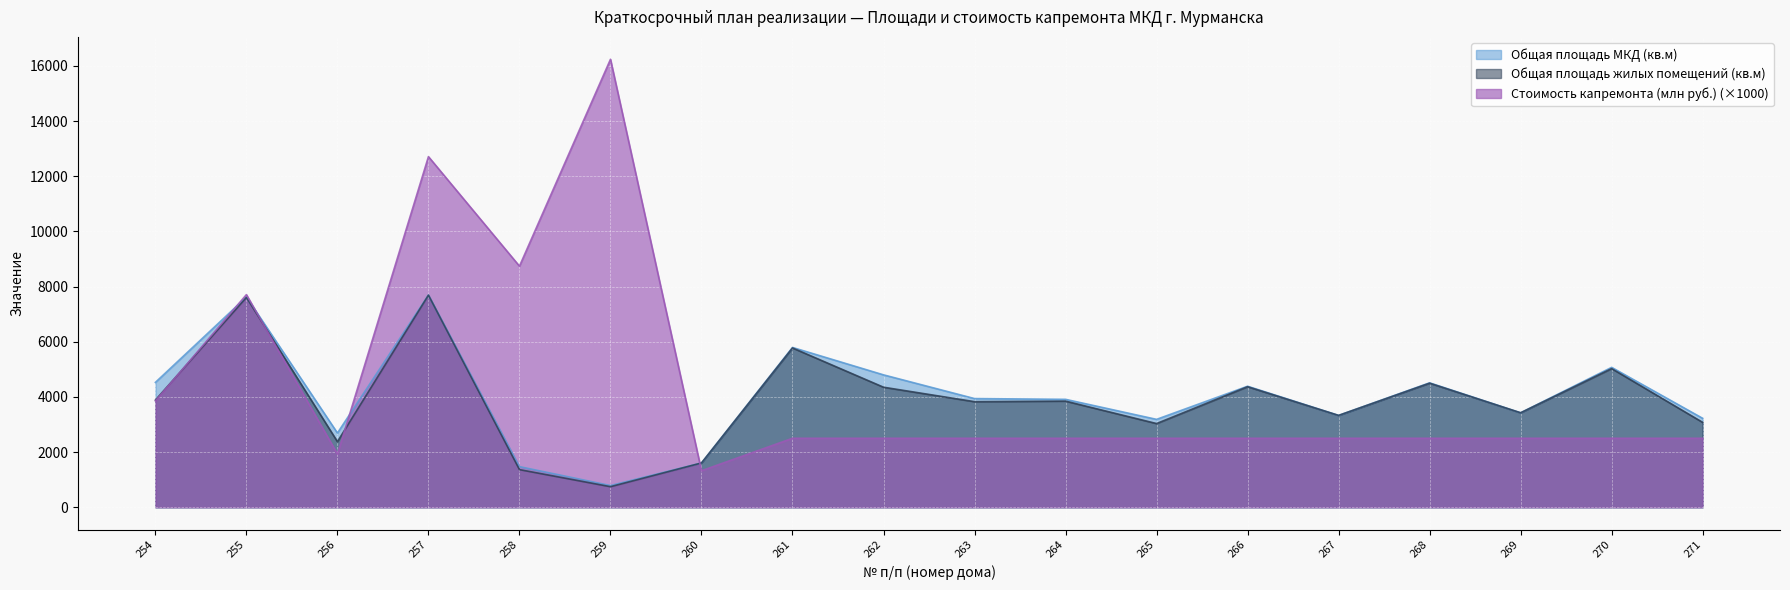

What is the smallest value displayed?

745.0